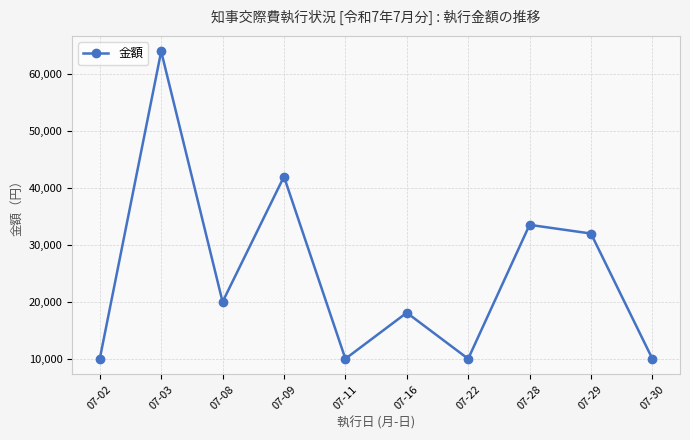

What is the approximate value at 07-08?

20000